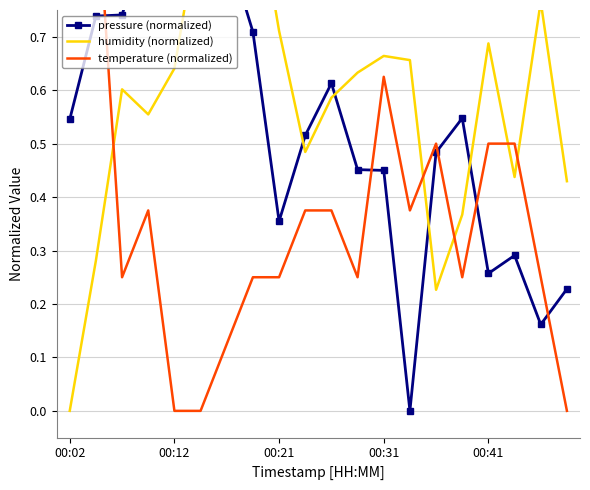

What are all the series names shown in the legend?

pressure (normalized), humidity (normalized), temperature (normalized)